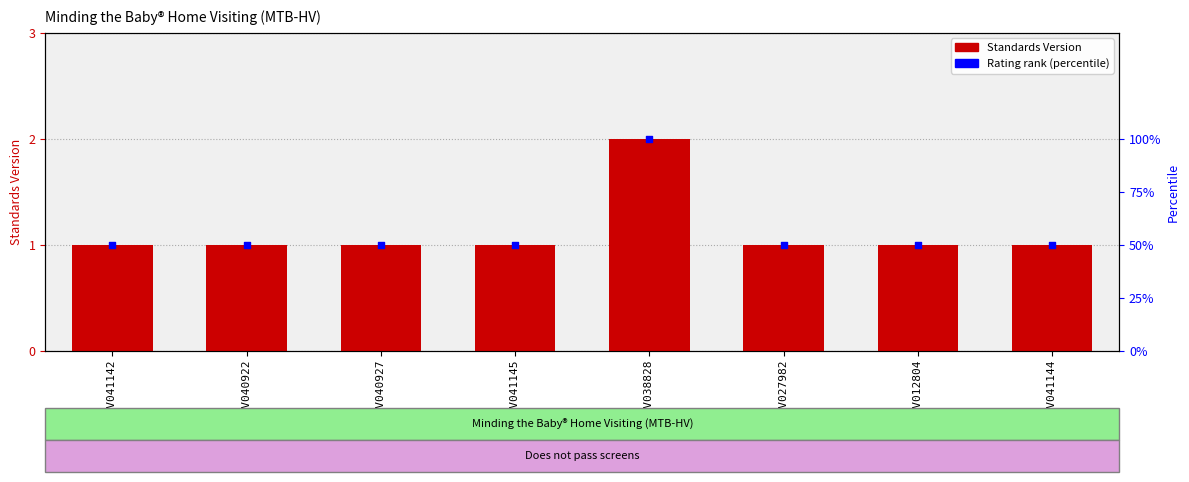

Which series has the widest spread of Y values?

Rating rank